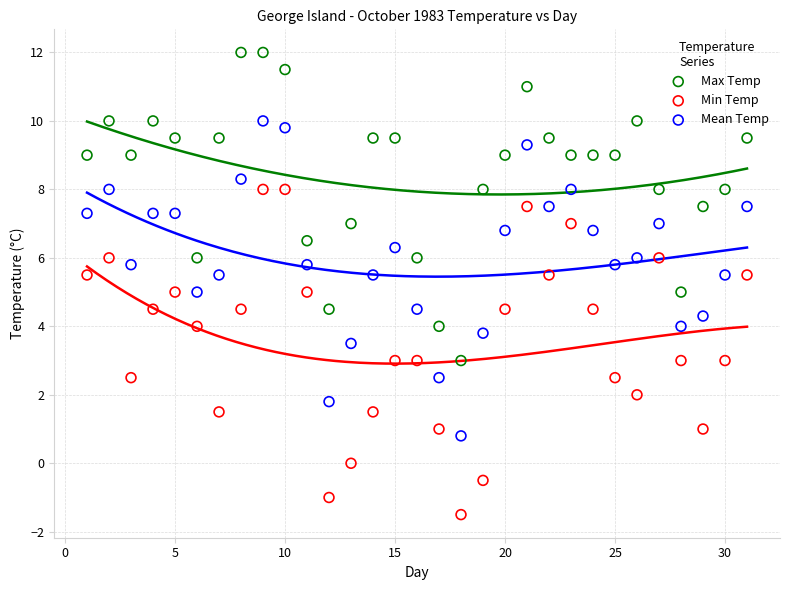

Across all data points, what is the range of Y values (max minus min)?

13.5